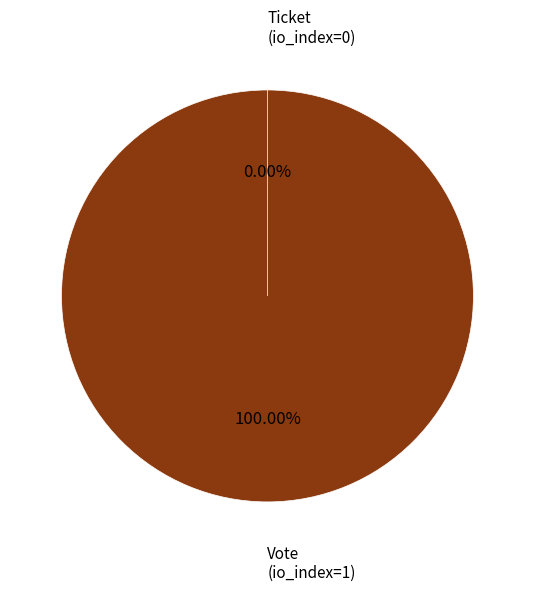

What is the smallest slice in the pie chart?

Ticket (io_index=0)